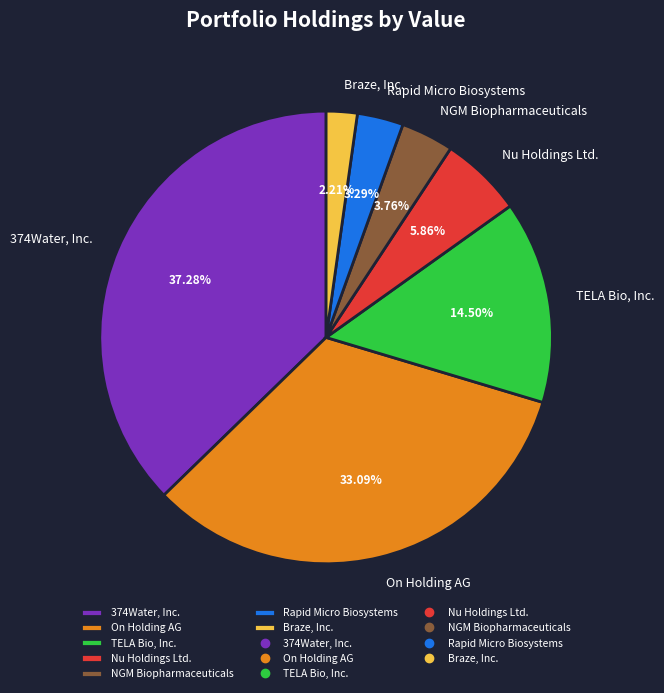

To the nearest percent, what is the difference between the largest and smallest slice percentages?

35%